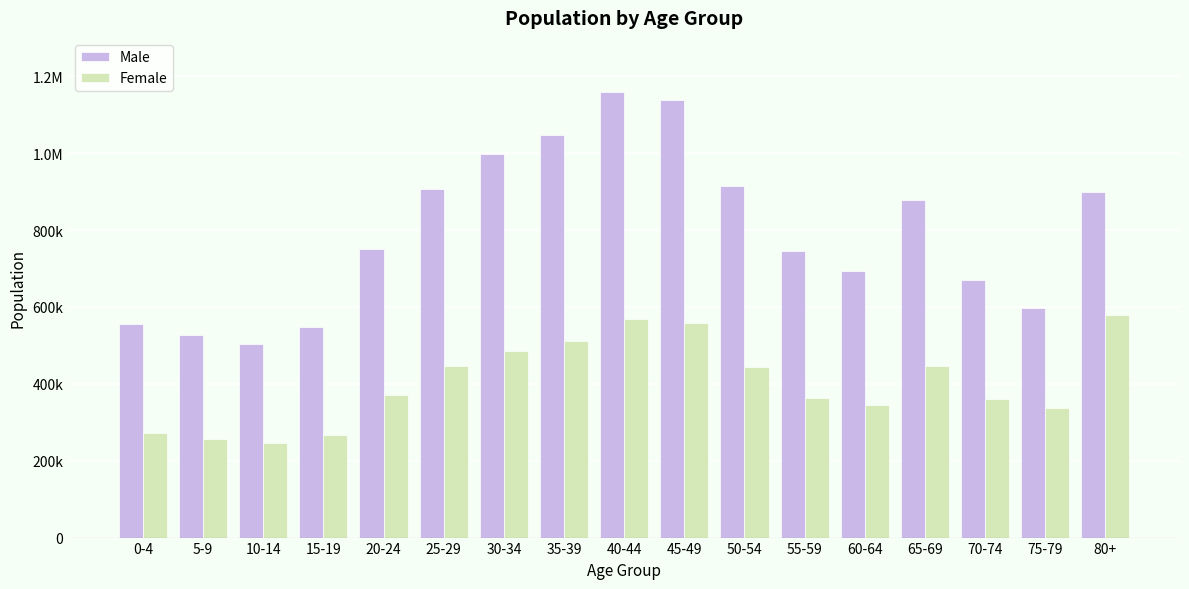

Are the bars horizontal?

No